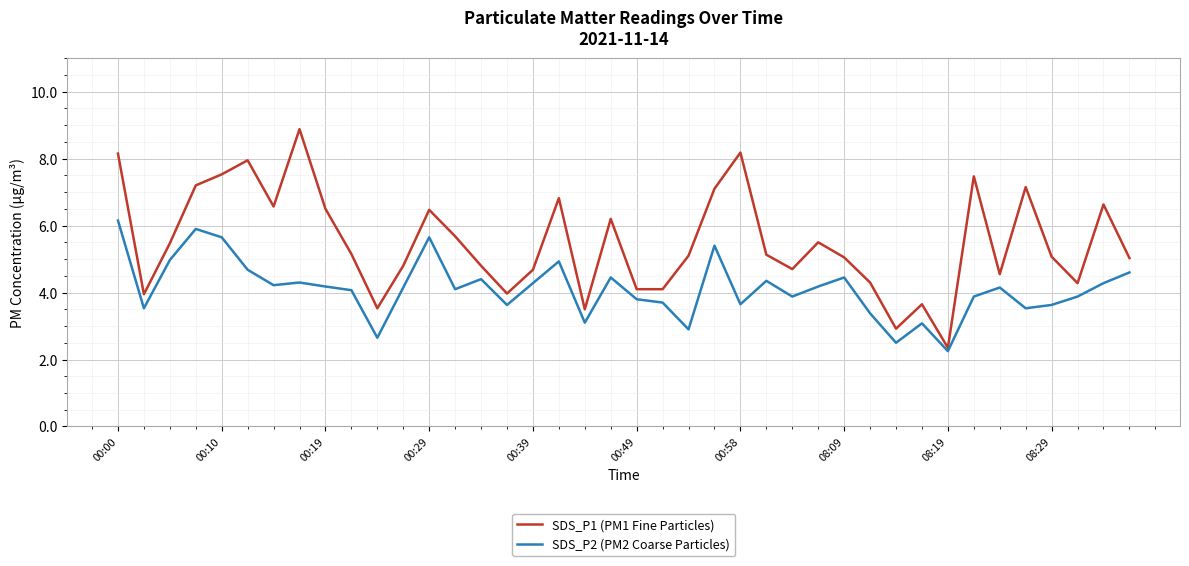

What is the maximum value for SDS_P2 (PM2 Coarse Particles)?

6.2